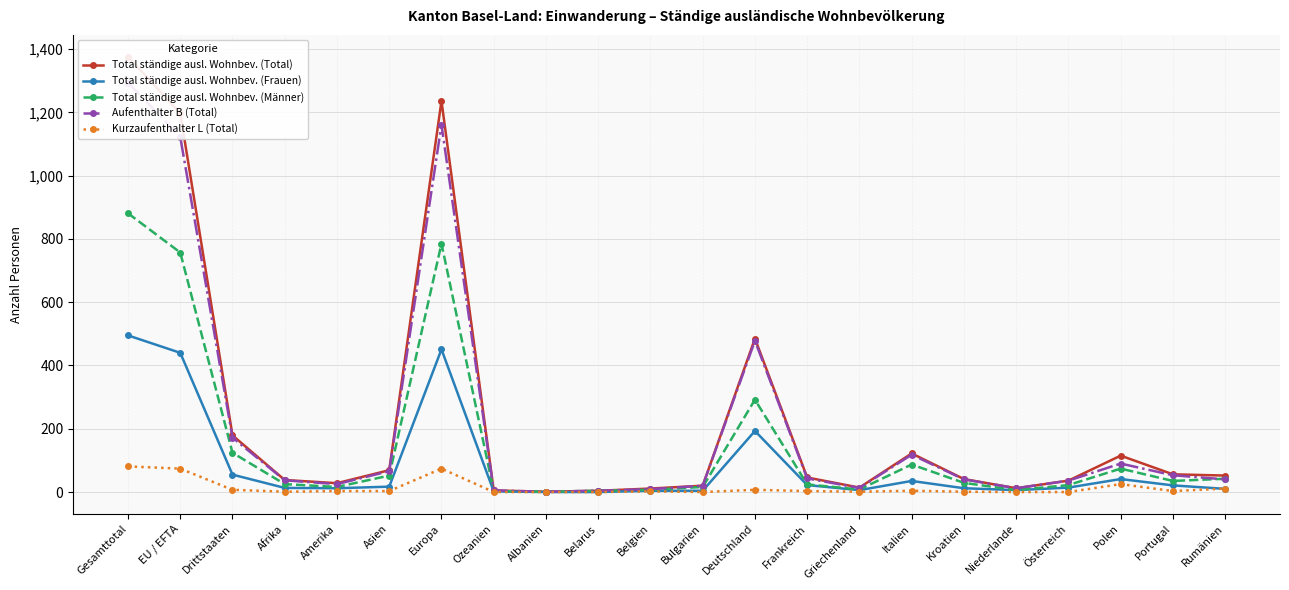

Reading left to right, what are all the values shown in this chart?

Total ständige ausl. Wohnbev. (Total): 1376	1197	179	38	28	69	1236	5	1	4	11	20	485	46	14	122	41	12	36	115	56	52
Total ständige ausl. Wohnbev. (Frauen): 495	440	55	13	12	17	451	2	0	0	4	4	193	22	6	35	12	6	14	41	21	10
Total ständige ausl. Wohnbev. (Männer): 881	757	124	25	16	52	785	3	1	4	7	16	292	24	8	87	29	6	22	74	35	42
Aufenthalter B (Total): 1294	1122	172	37	25	66	1161	5	1	4	9	20	478	43	13	118	40	12	36	90	53	40
Kurzaufenthalter L (Total): 81	74	7	1	3	3	74	0	0	0	2	0	7	3	1	4	1	0	0	25	3	11